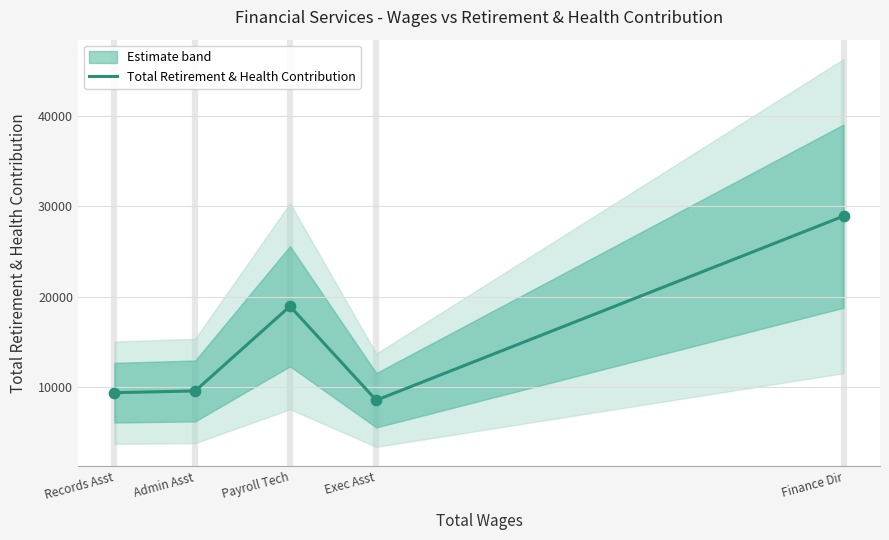

What is the ratio of the value at Payroll Tech to the value at Finance Dir?

0.7